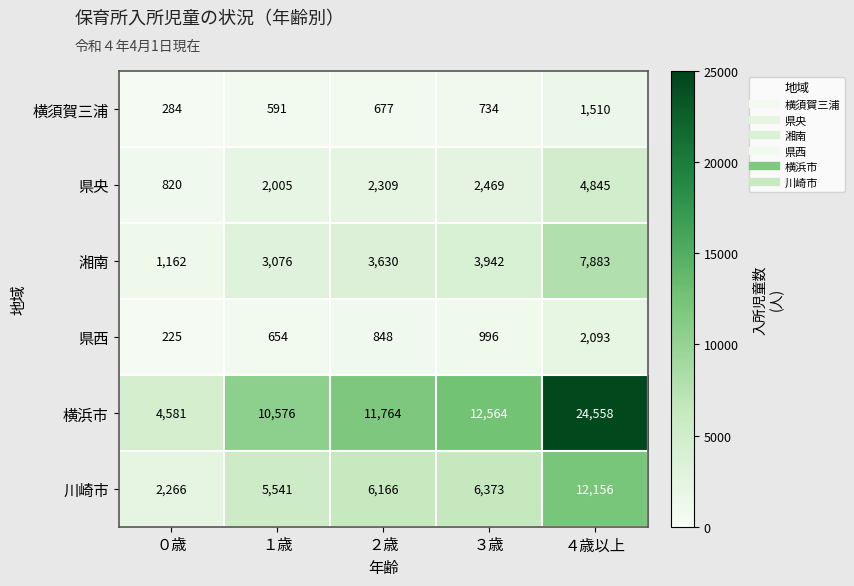

What is the difference between the 横須賀三浦 values at ４歳以上 and ０歳?

1226